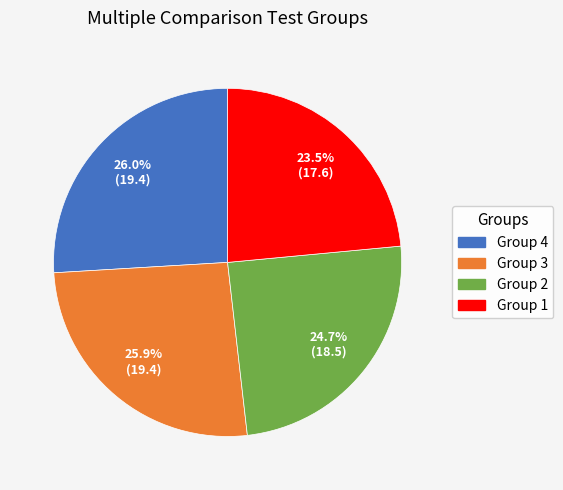

What is the ratio of the value at Group 4 to the value at Group 1?

1.1